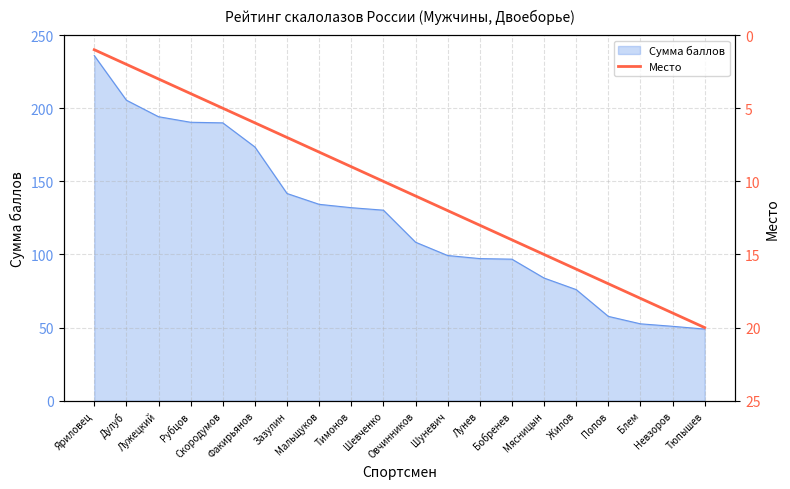

What is the minimum value for Сумма баллов?

49.0